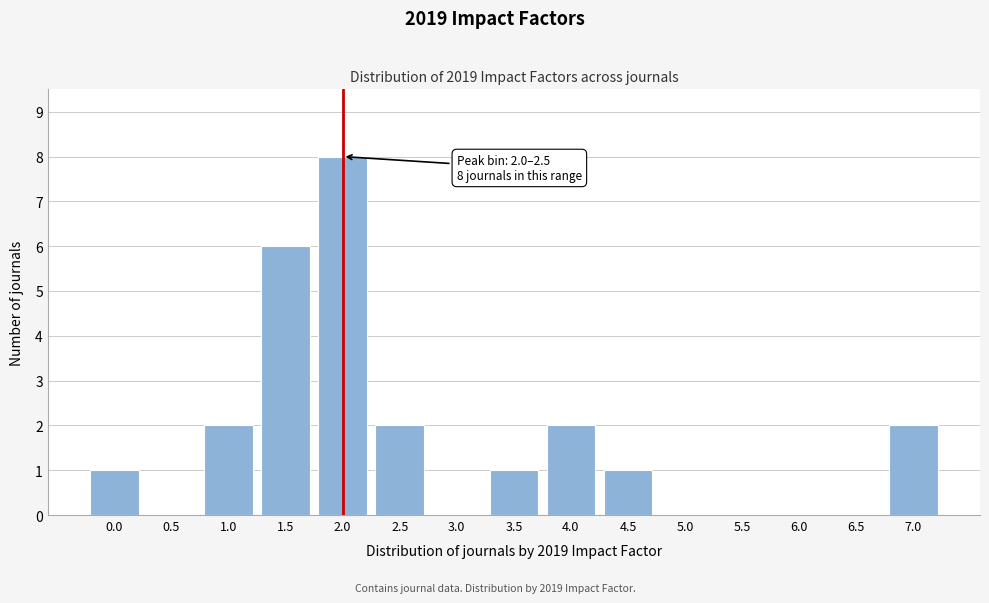

Reading left to right, what are all the values shown in this chart?

0.0=1	0.5=0	1.0=2	1.5=6	2.0=8	2.5=2	3.0=0	3.5=1	4.0=2	4.5=1	5.0=0	5.5=0	6.0=0	6.5=0	7.0=2